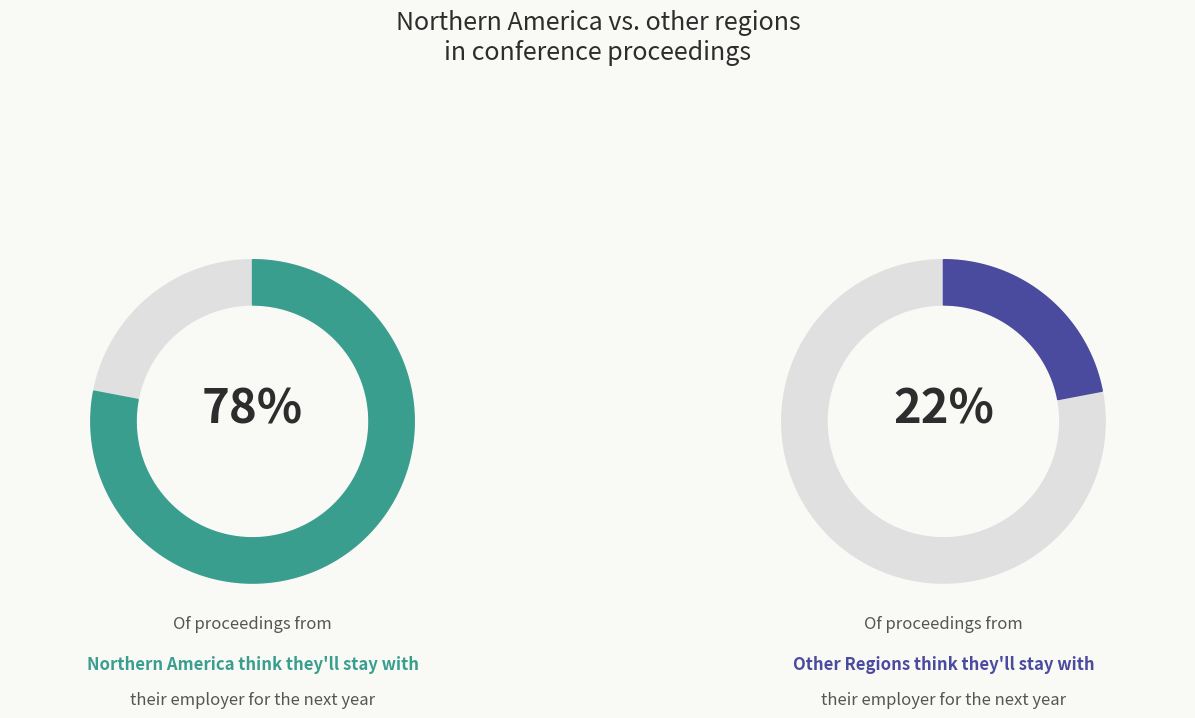

Count the number of slices in the pie.

4